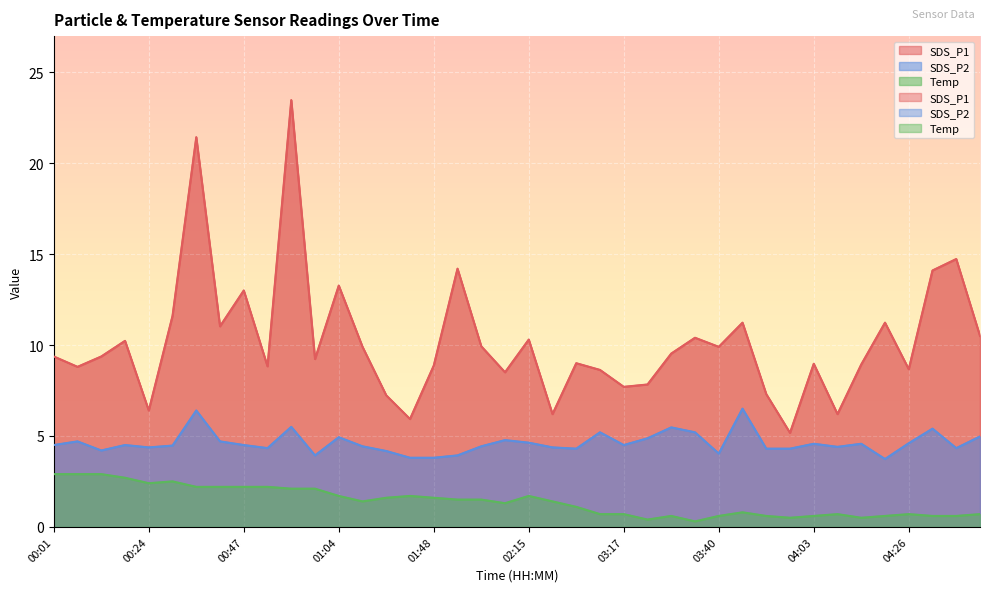

Which category has the highest value in the Temp series?

00:01